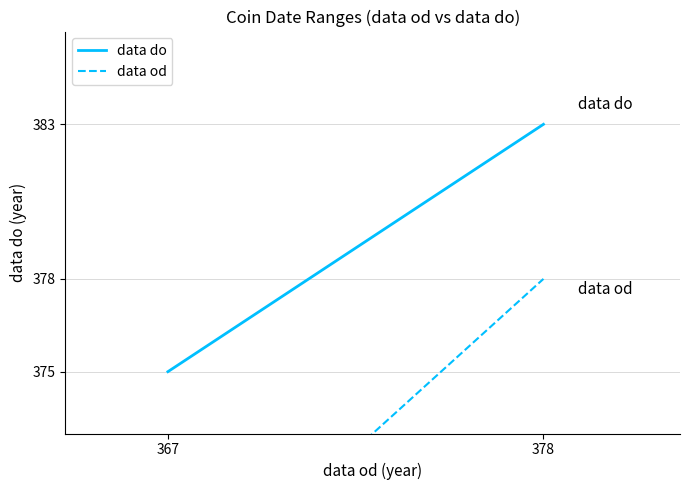

At which category does the chart reach its peak across all series?

378